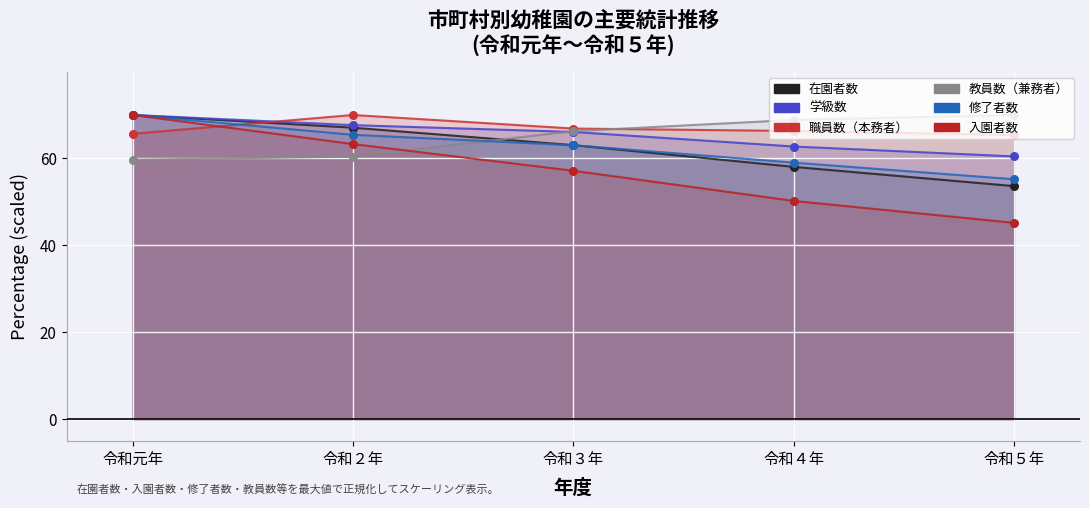

At how many categories does at least one series exceed 54?

5